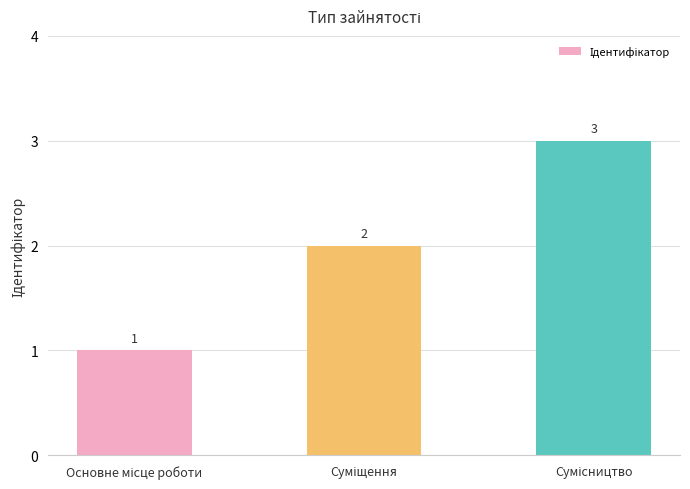

What is the value of the 1st bar from the left?

1